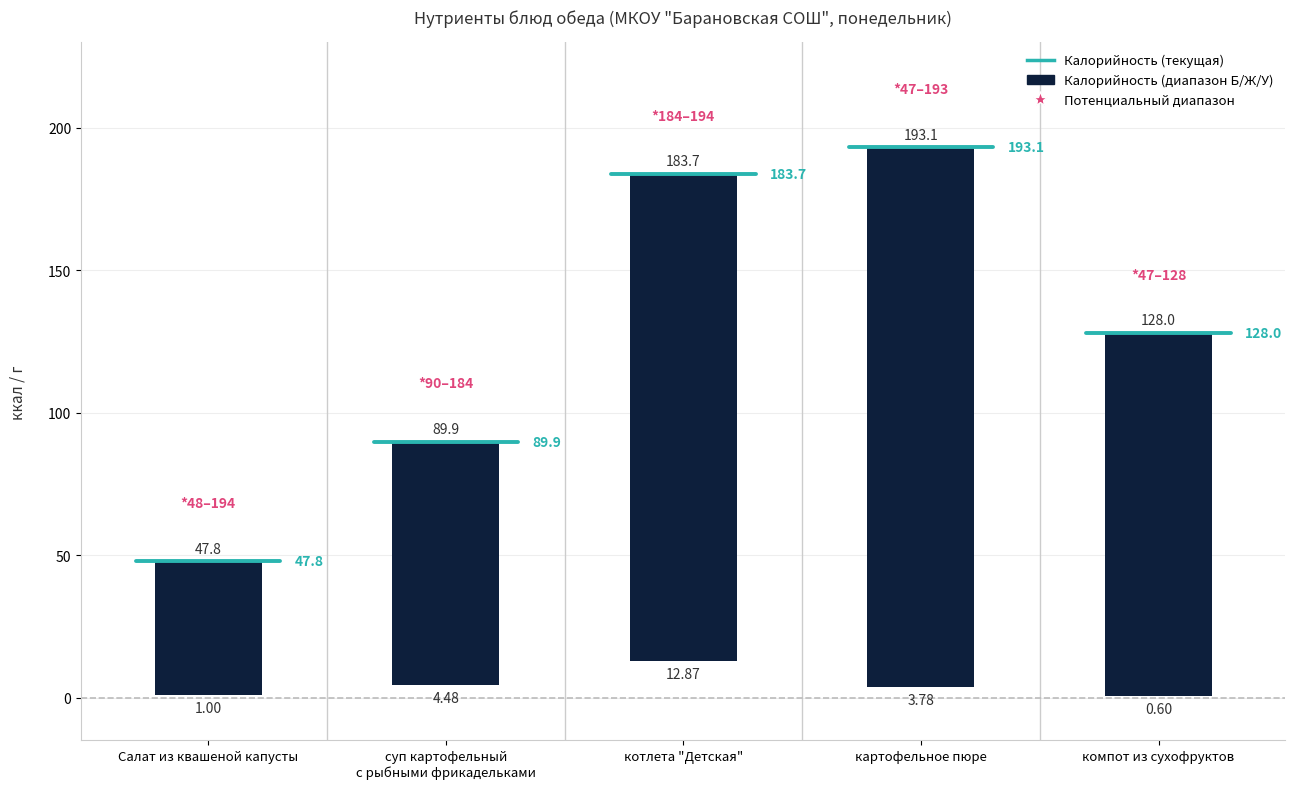

Which series has the largest range (max minus min)?

Калорийность